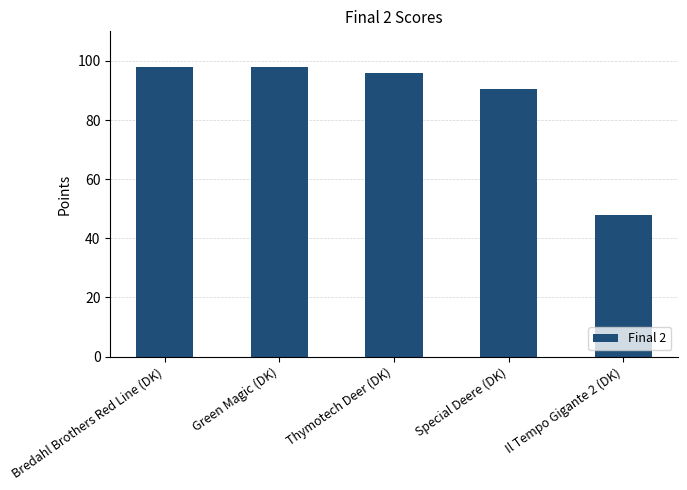

The chart shows a value of 38.3 at Bredahl Brothers Red Line (DK). True or false?

False